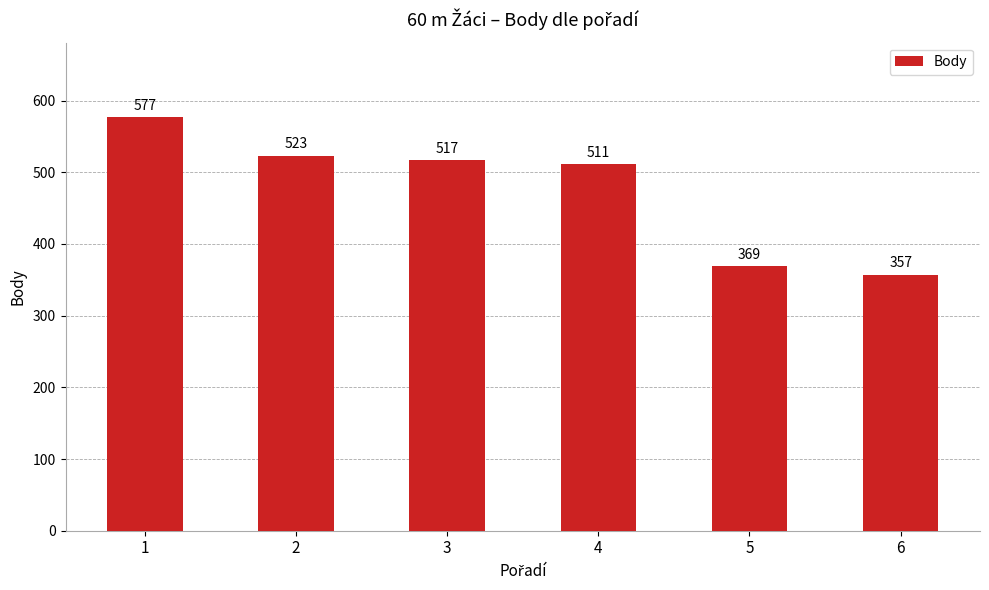

What is the greatest value displayed?

577